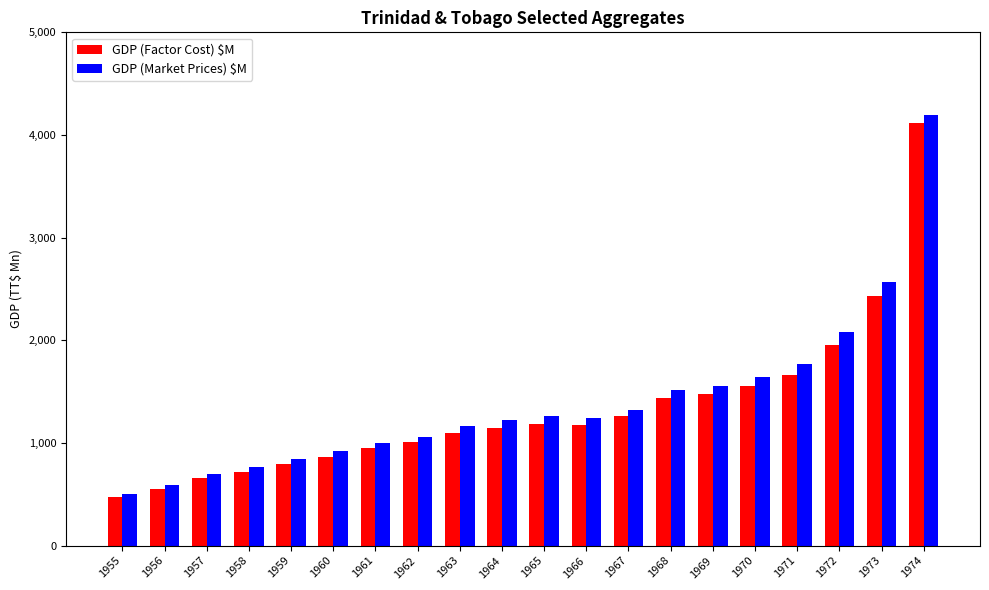

How many values in the GDP (Factor Cost) $M series are below 1178?

10